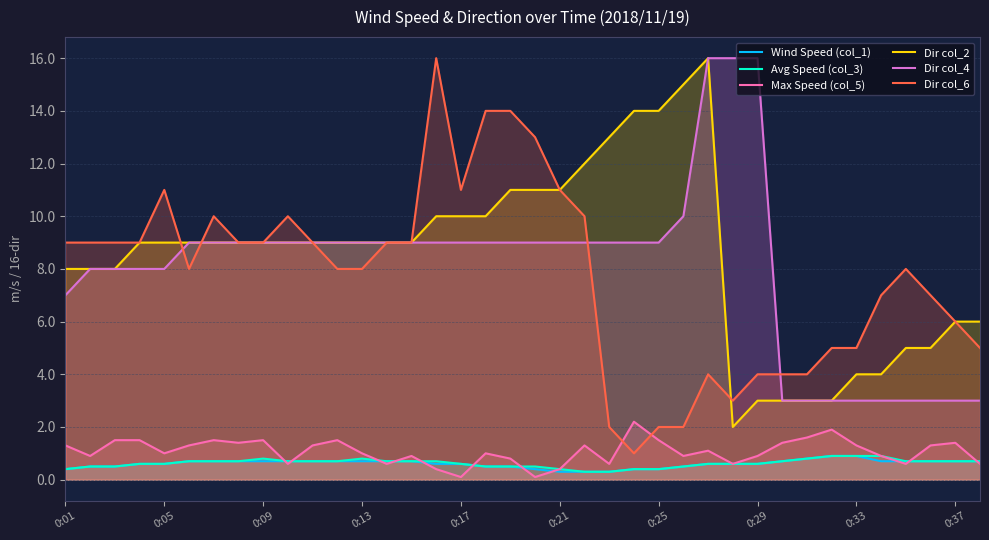

Rank the series at 14 from highest to lowest value.

Dir col_2, Dir col_4, Dir col_6, Max Speed (col_5), Wind Speed (col_1), Avg Speed (col_3)